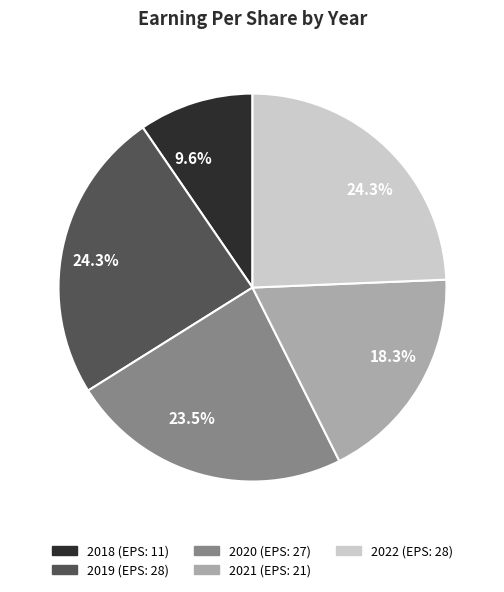

Do 2019 and 2020 together represent more than half of the pie?

No